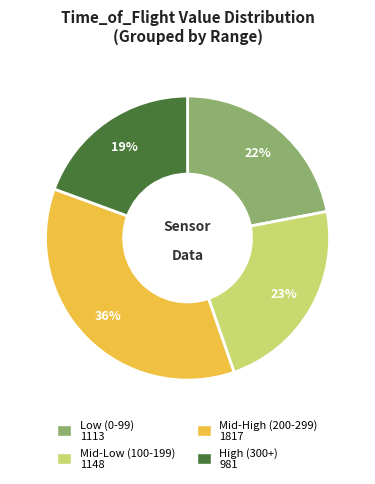

Does any single category account for the majority?

No